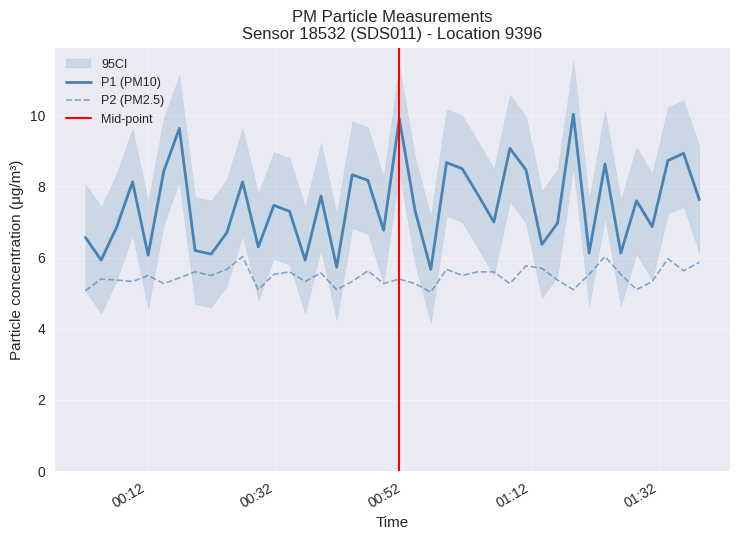

What is the average value of the P2 series?

5.5